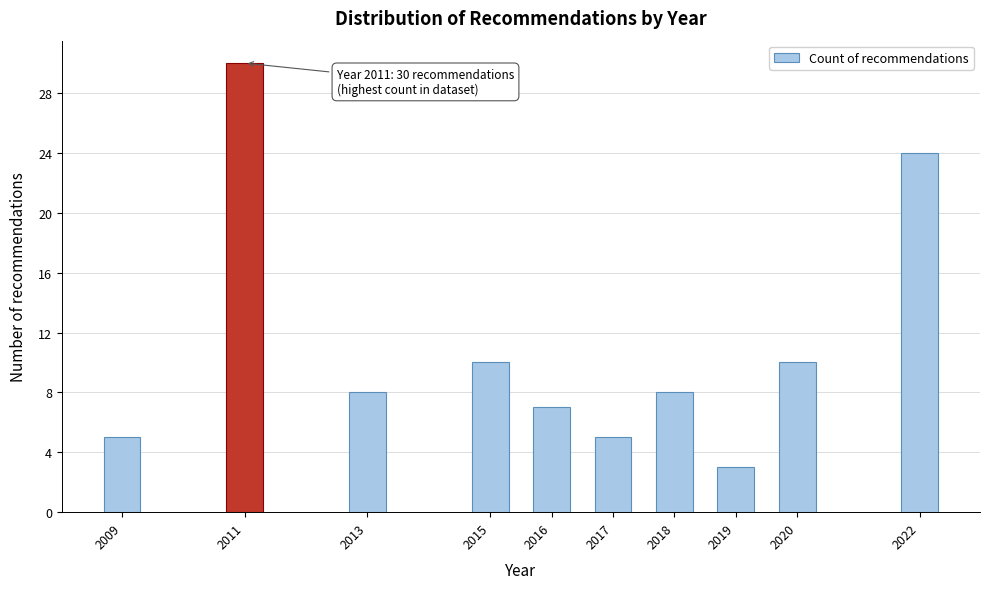

Reading left to right, transcribe all the data shown in this chart.

2009=5	2011=30	2013=8	2015=10	2016=7	2017=5	2018=8	2019=3	2020=10	2022=24